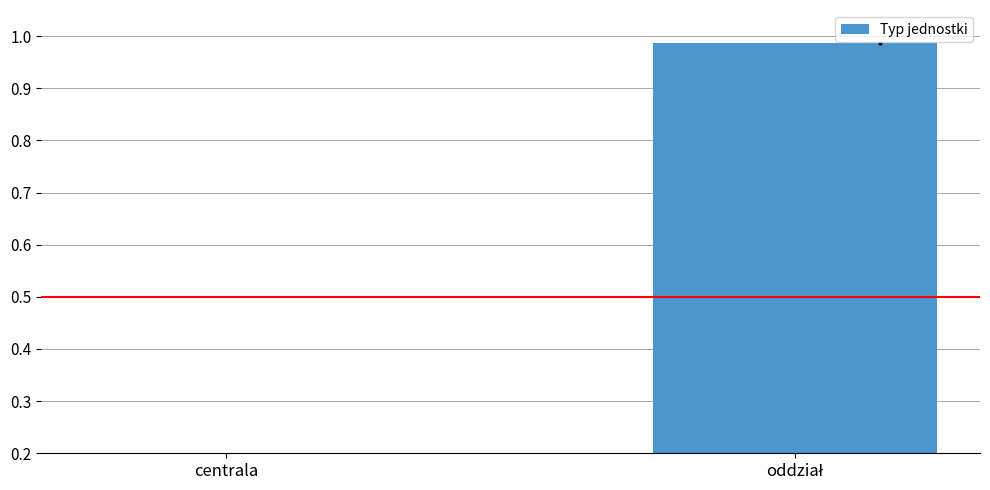

What position from the left is centrala?

1